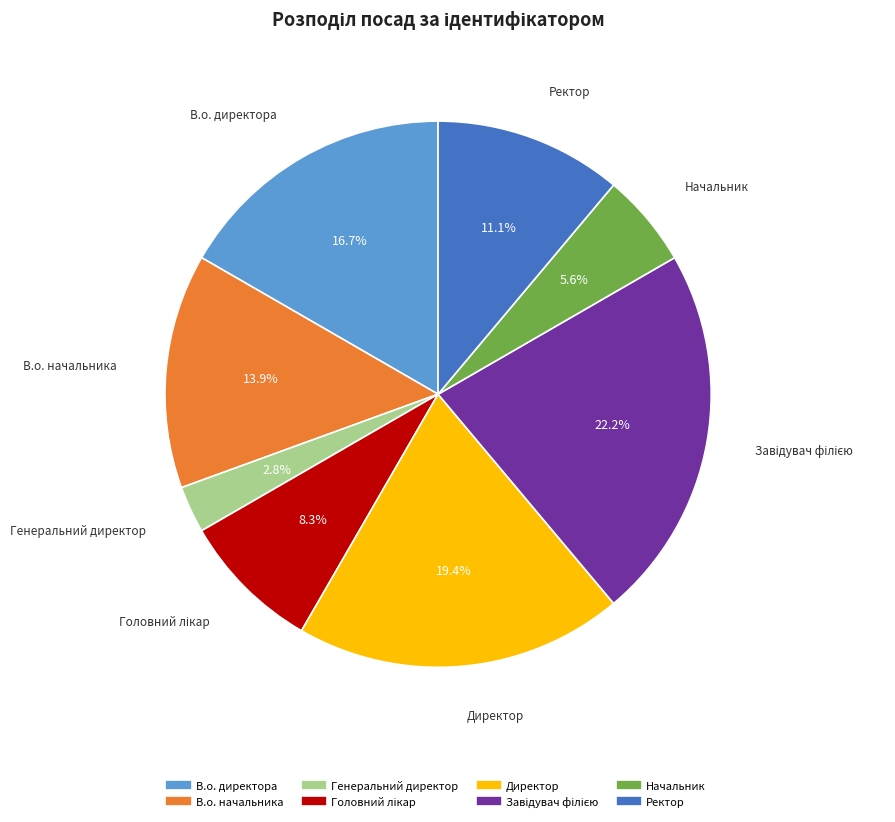

Is there any slice that represents more than half of the pie?

No